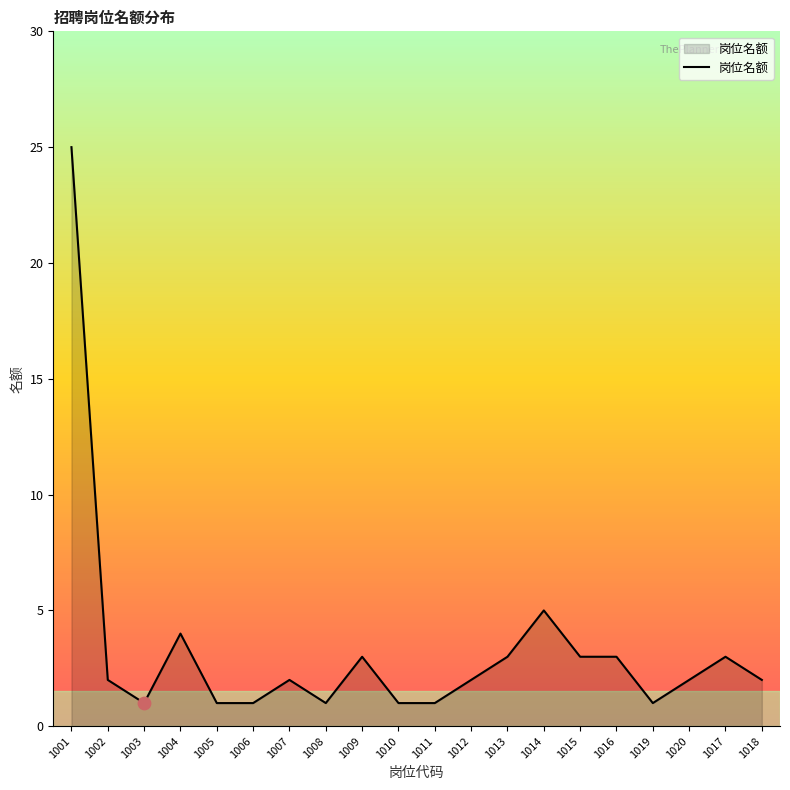

What is the change in value from 1001 to 1005?

-24